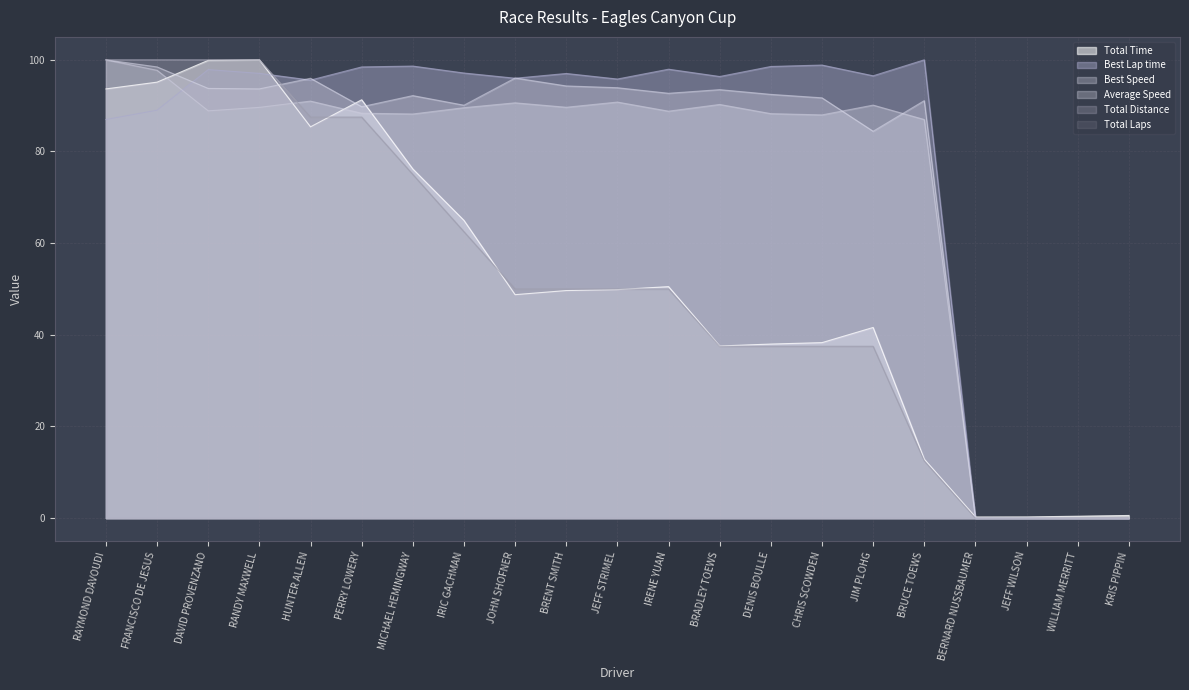

What is the average value of the Total Distance series?

51.2